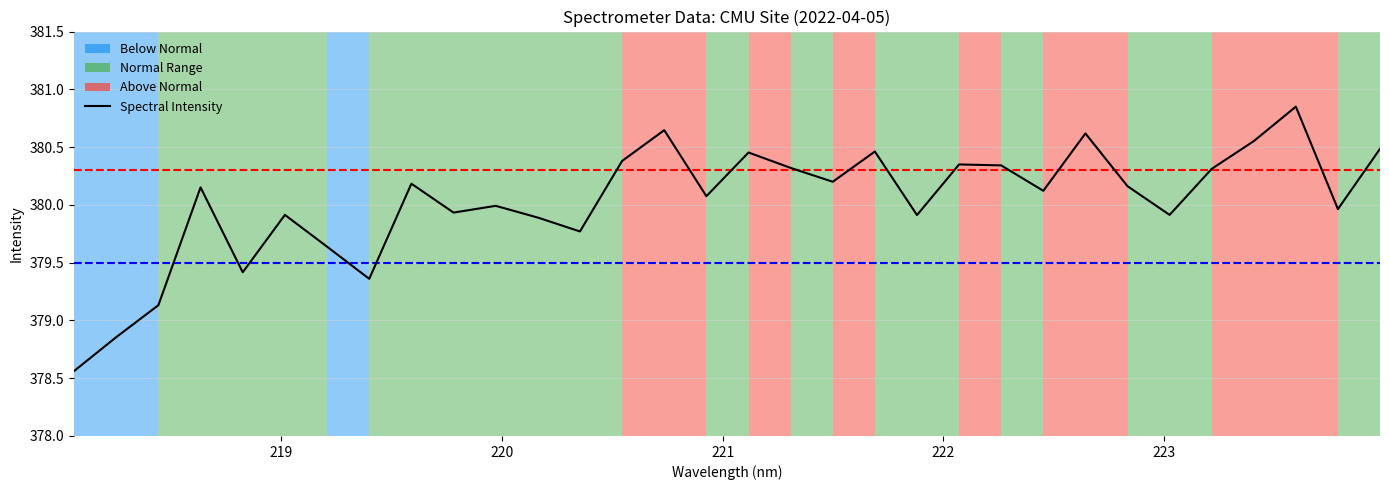

The value at 222.263 is 97.2. True or false?

False